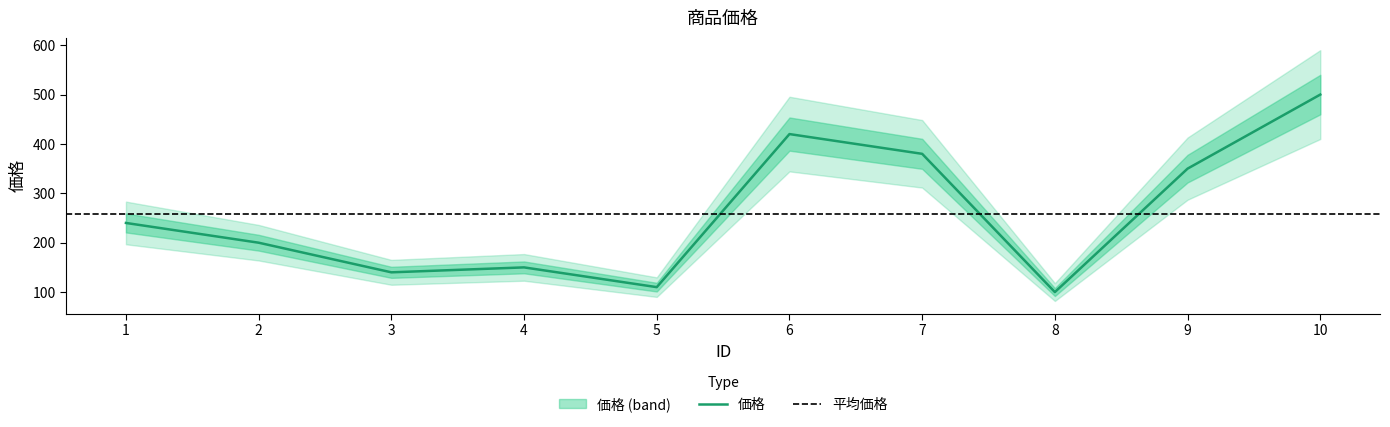

Reading left to right, transcribe all the data shown in this chart.

1=240	2=200	3=140	4=150	5=110	6=420	7=380	8=100	9=350	10=500